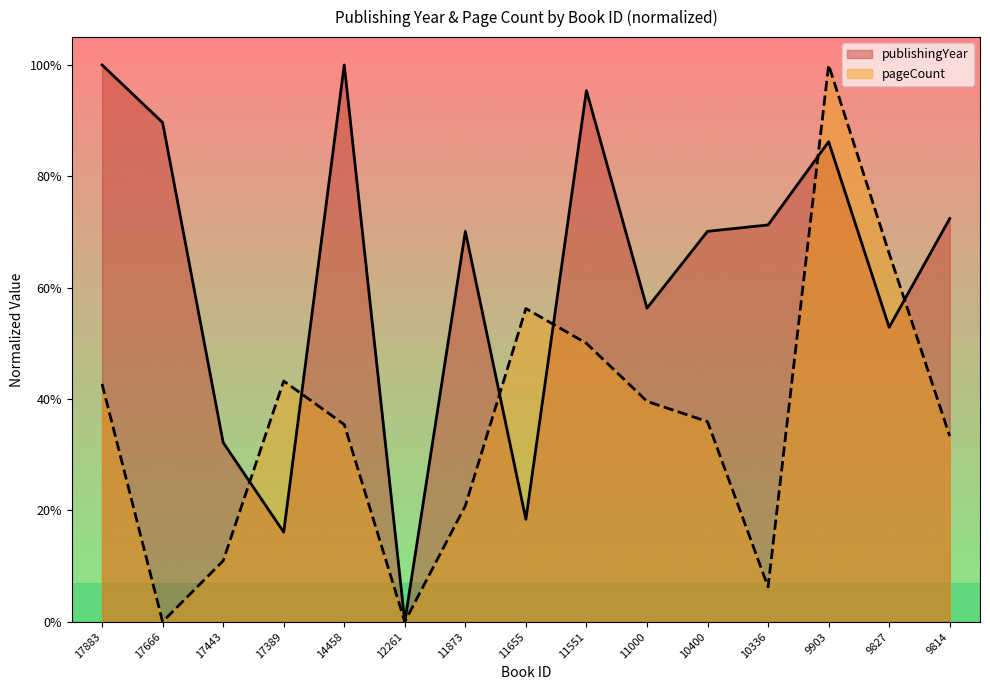

Is the value of pageCount at 9903 greater than the value of publishingYear at 10400?

Yes